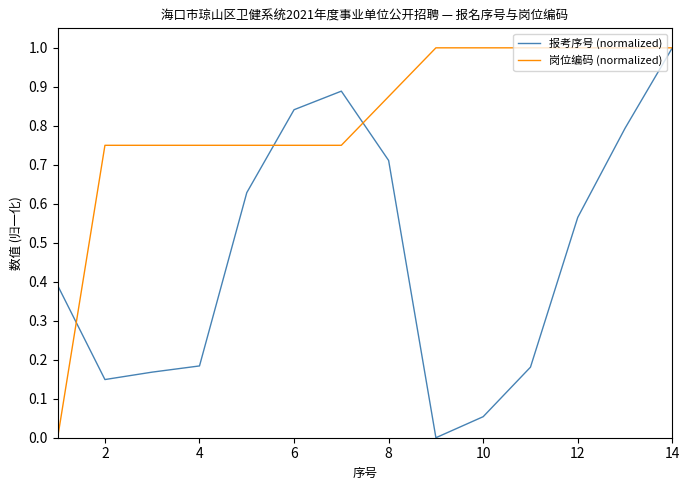

Rank the series by their average value, from lowest to highest.

报考序号 (normalized), 岗位编码 (normalized)